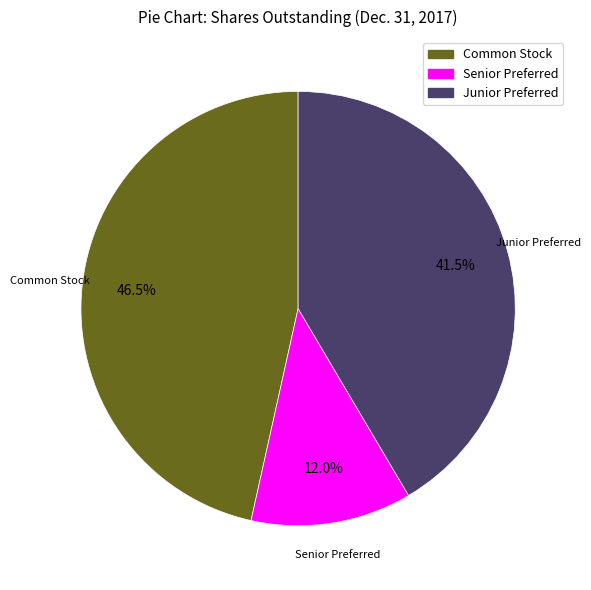

How many segments does this pie chart have?

3